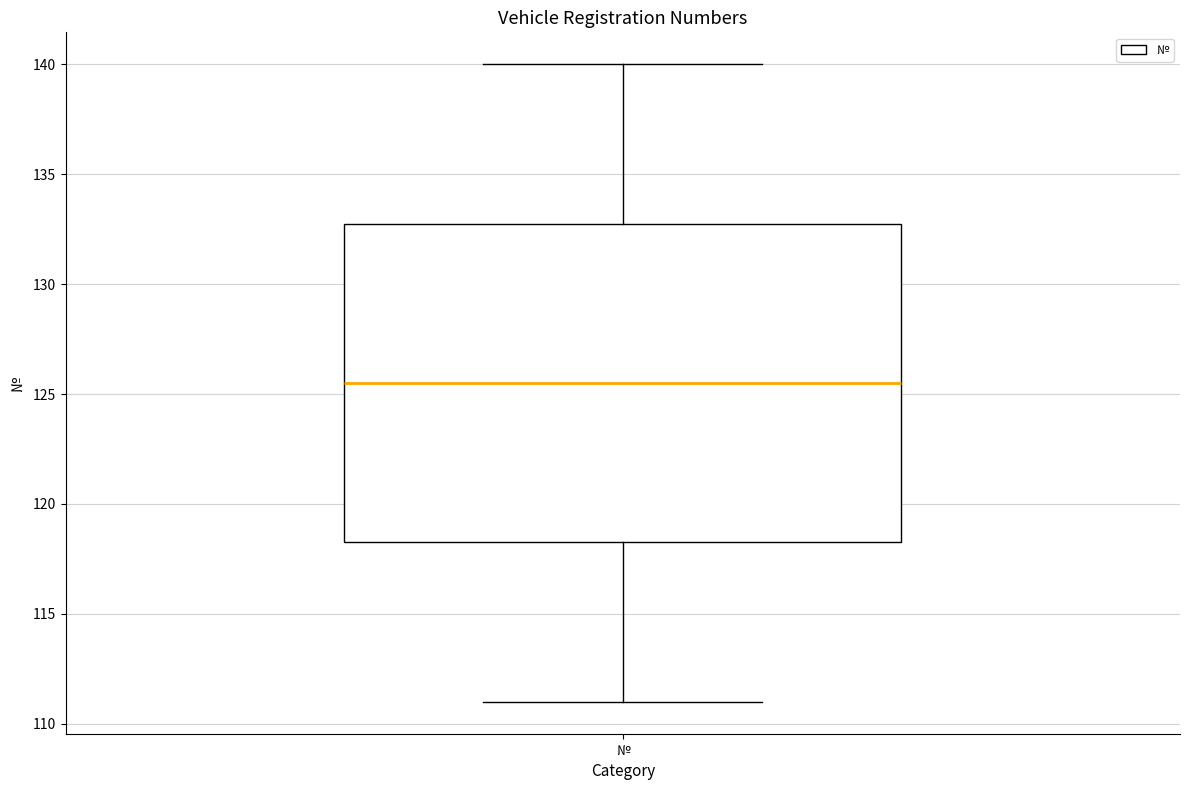

Where is the lower edge of the box for № on the y-axis? The values are not printed on the chart, so give them approximately, as read against the axis.

118.5